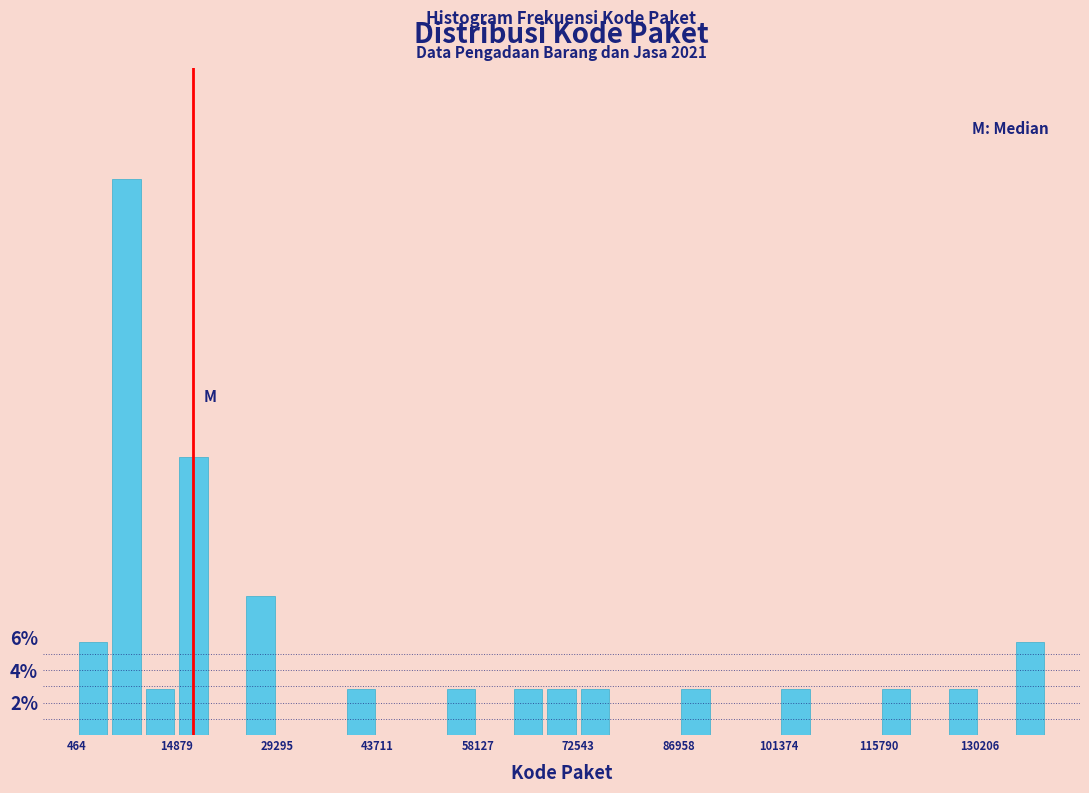

Around what value on the x-axis is the tallest bar? Give the approximate position of its centre, as read against the axis.

8000